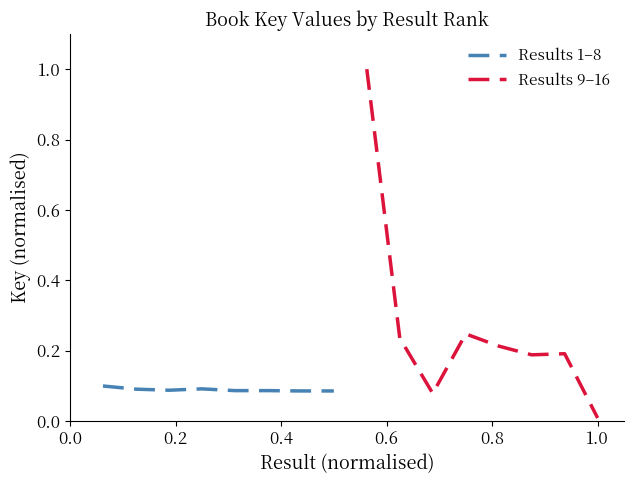

Reading left to right, list all the values displayed in this chart.

Results 1–8: 0.1	0.1	0.1	0.1	0.1	0.1	0.1	0.1
Results 9–16: 1.0	0.2	0.1	0.2	0.2	0.2	0.2	0.0